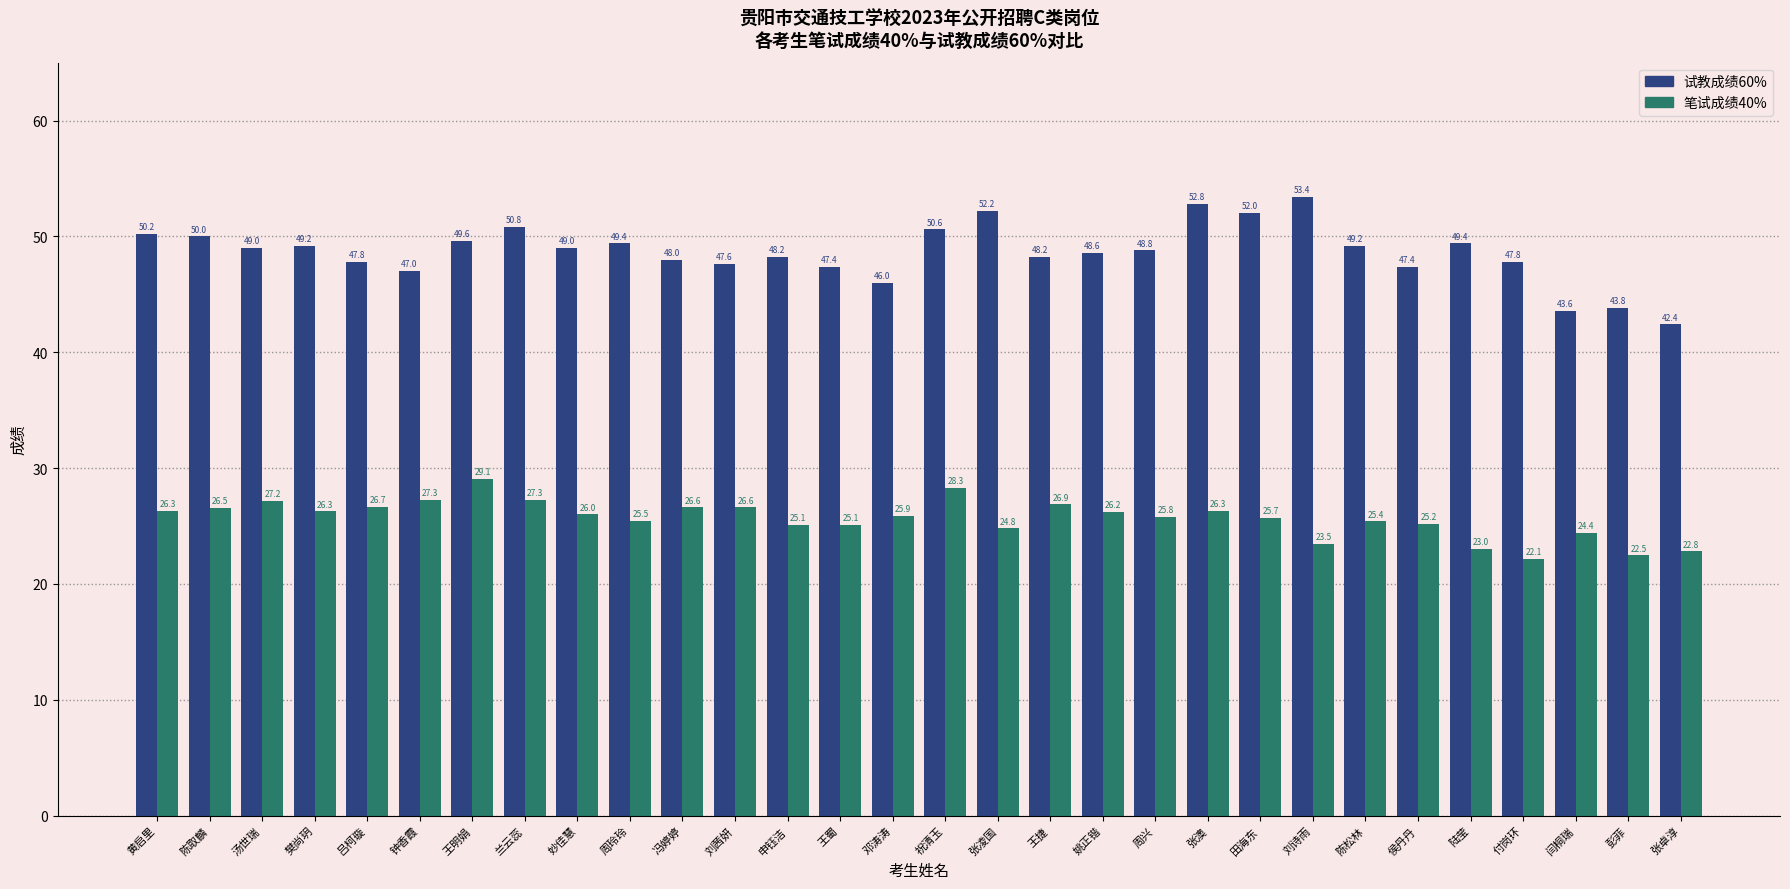

How many distinct data groups are displayed?

2